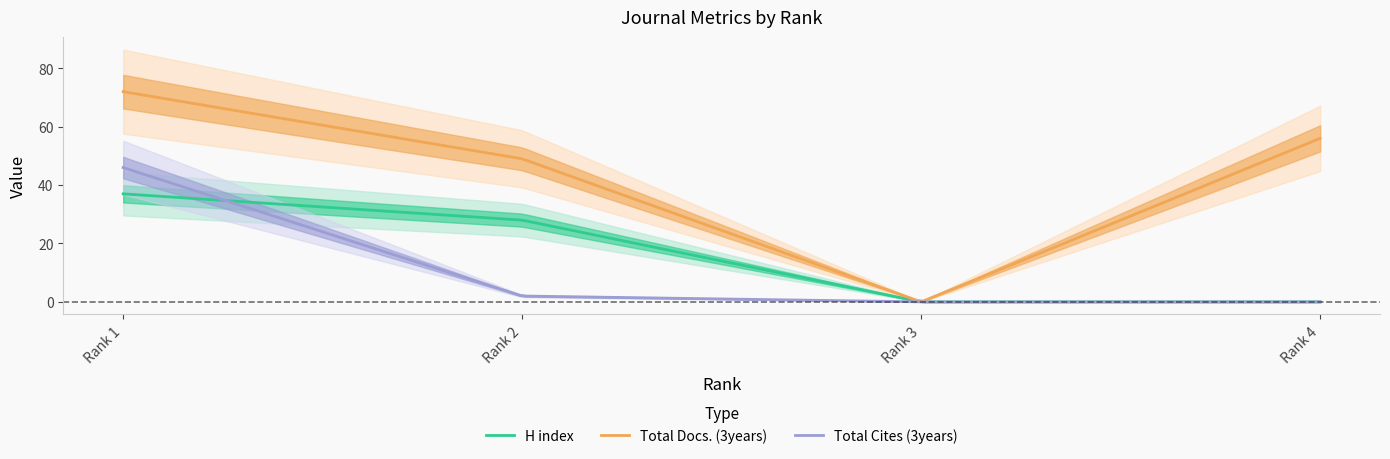

Is it true that Total Docs. (3years) equals 129 at Rank 1?

False